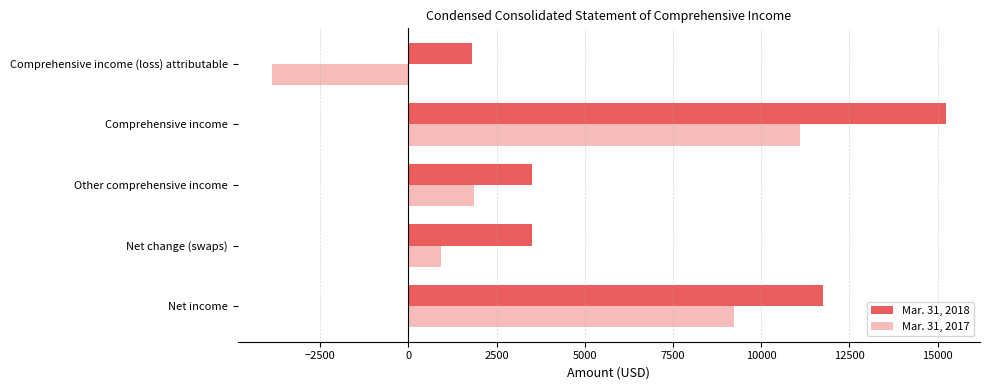

Count the number of data series in this chart.

2